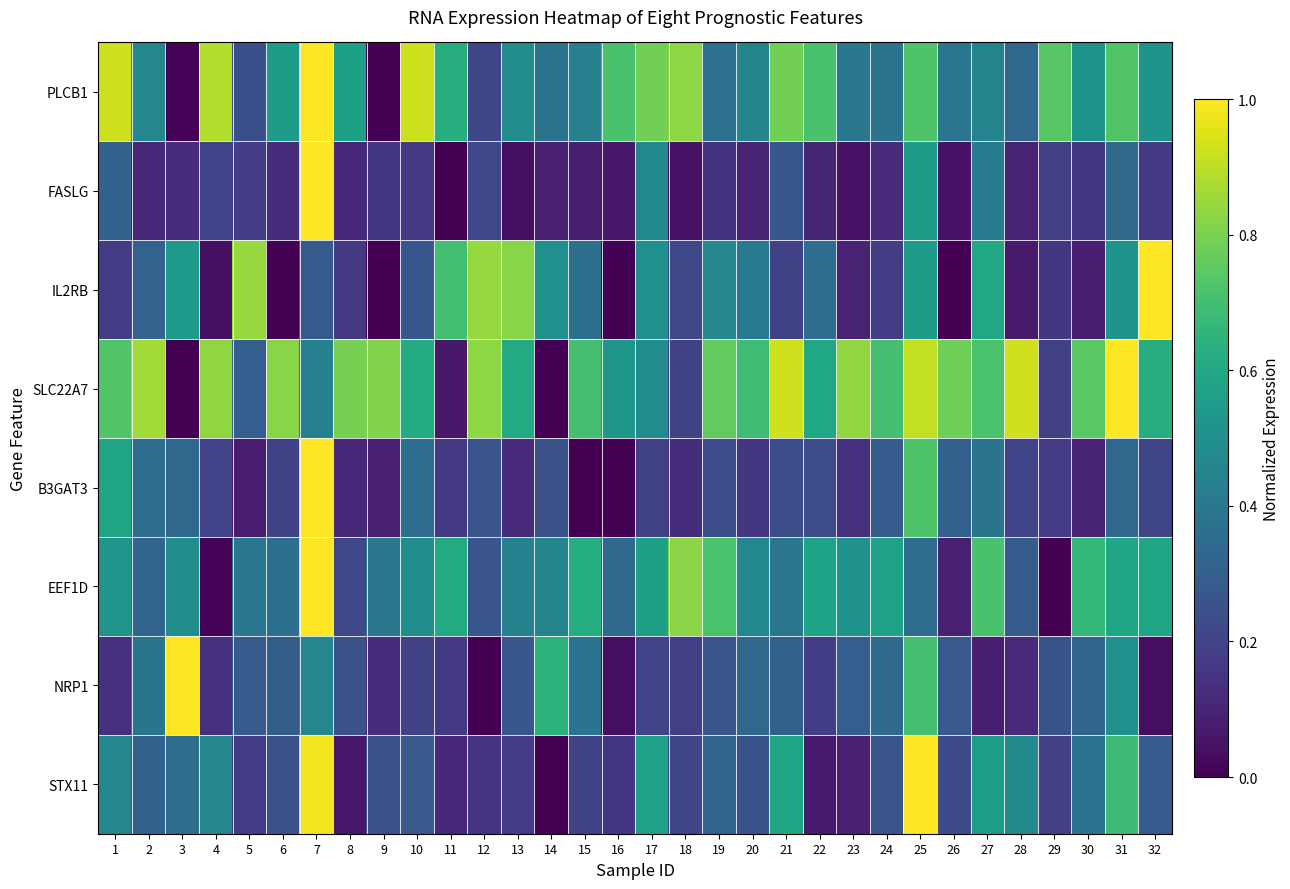

What is the total value across all series at 23?

2.4